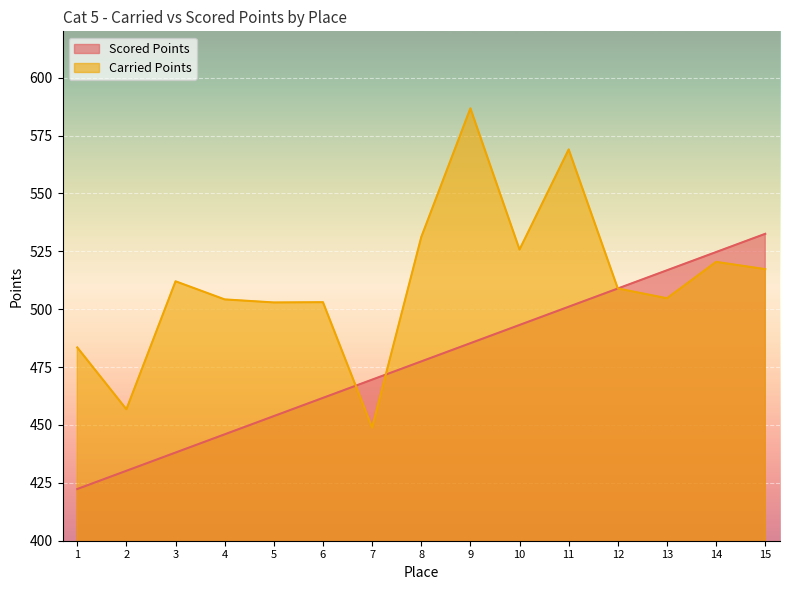

The value of Carried Points at 11 is 569.0. True or false?

True